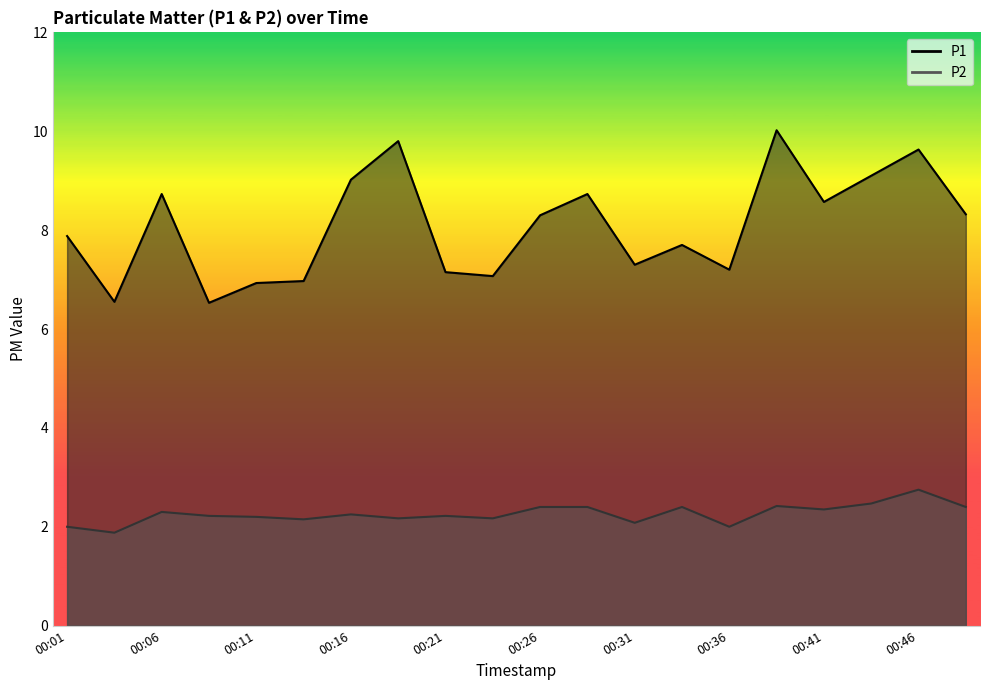

Reading left to right, list all the values displayed in this chart.

P1: 7.9	6.5	8.7	6.5	6.9	7.0	9.0	9.8	7.2	7.1	8.3	8.7	7.3	7.7	7.2	10.0	8.6	9.1	9.6	8.3
P2: 2.0	1.9	2.3	2.2	2.2	2.1	2.2	2.2	2.2	2.2	2.4	2.4	2.1	2.4	2.0	2.4	2.4	2.5	2.8	2.4